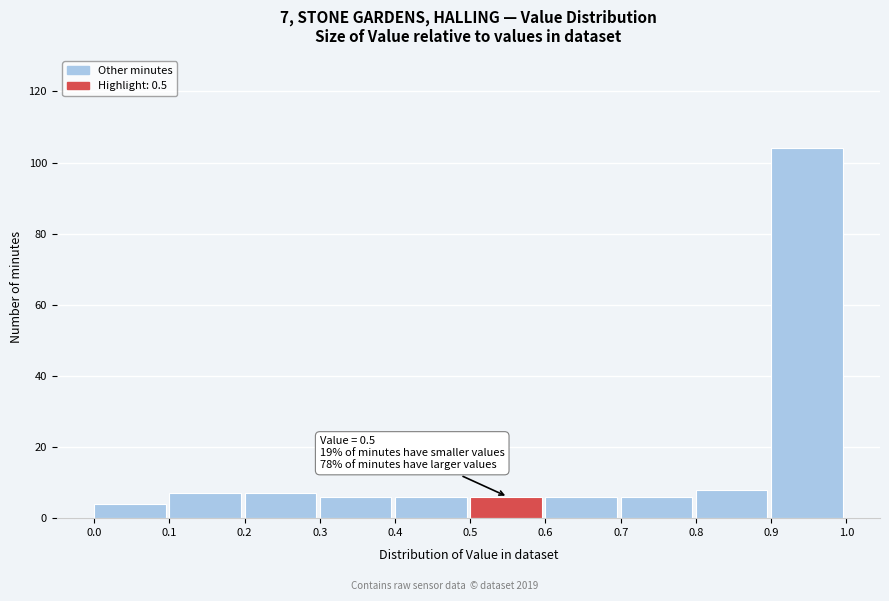

Over which range of the x-axis is the bar tallest?

0.9 to 1.0